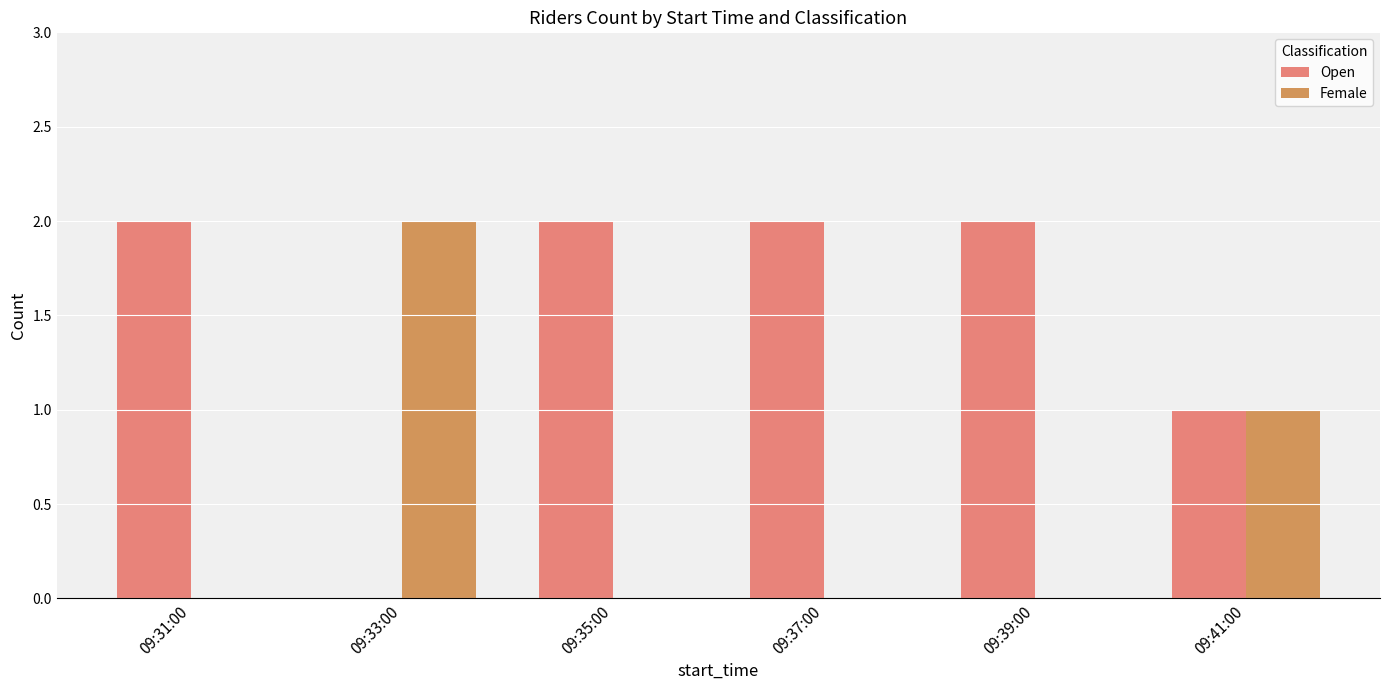

Are the bars horizontal?

No